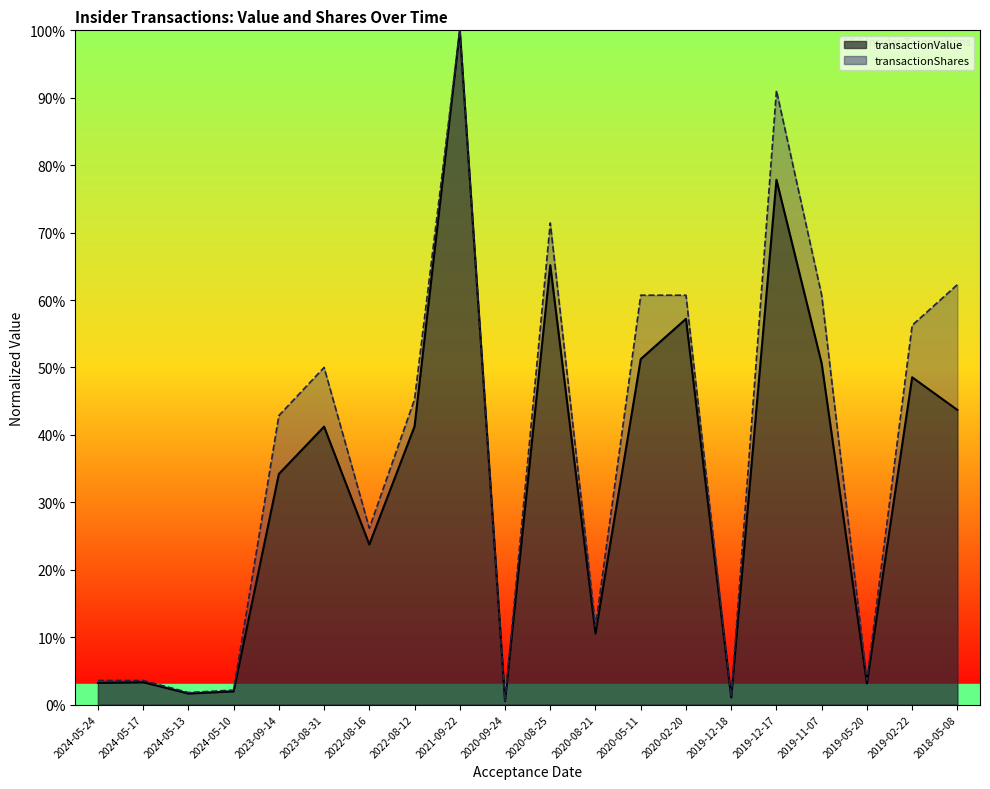

What is the difference between the highest and lowest values at 2019-11-07?

10.1